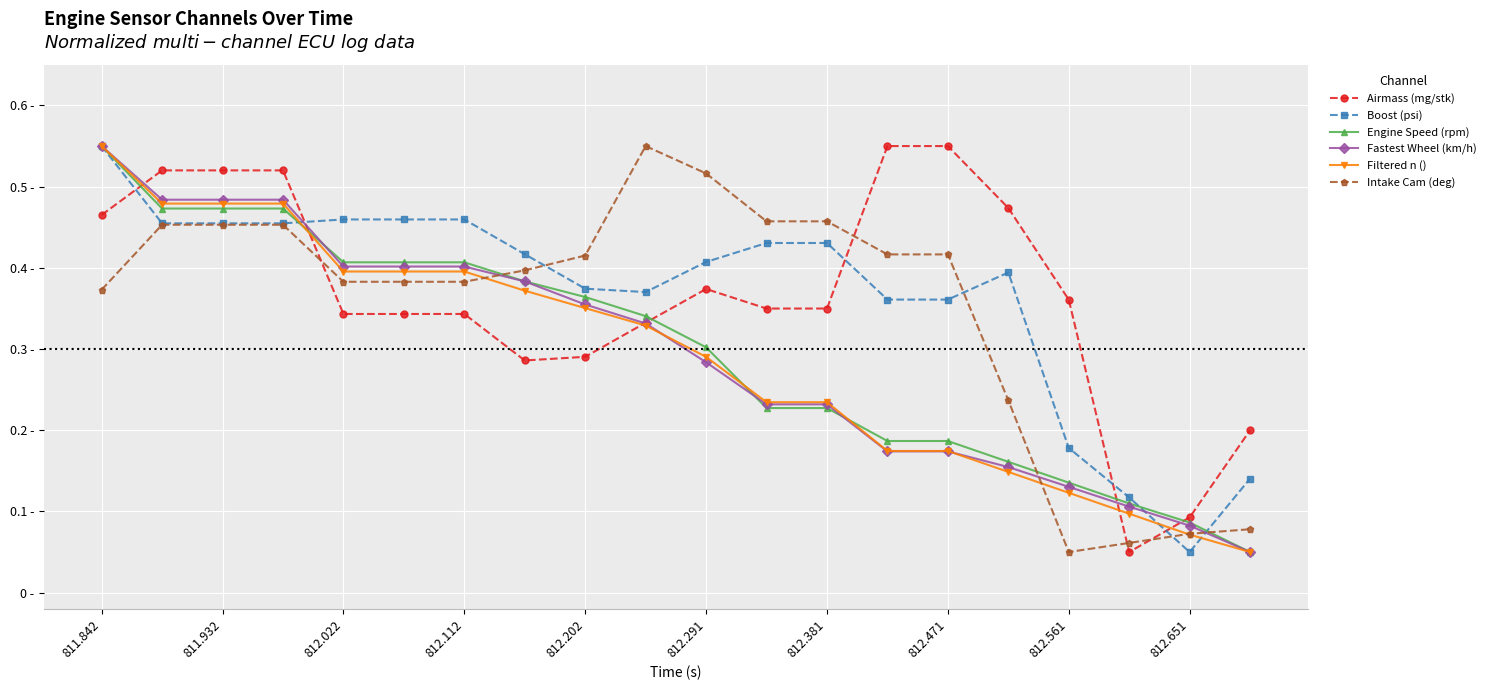

At how many categories does at least one series exceed 0?

20